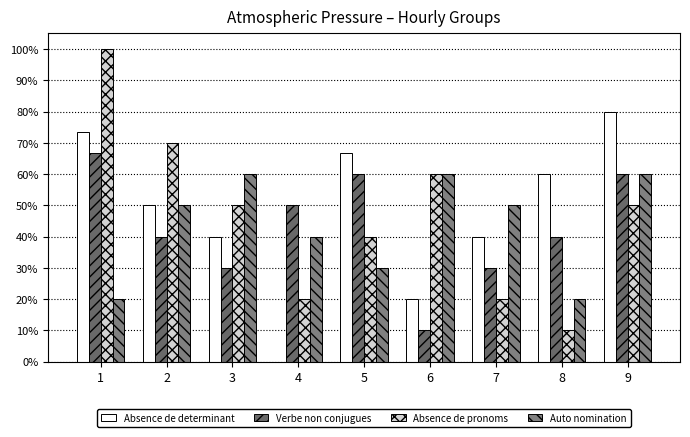

What is the difference between the Absence de pronoms values at 2 and 3?

0.2